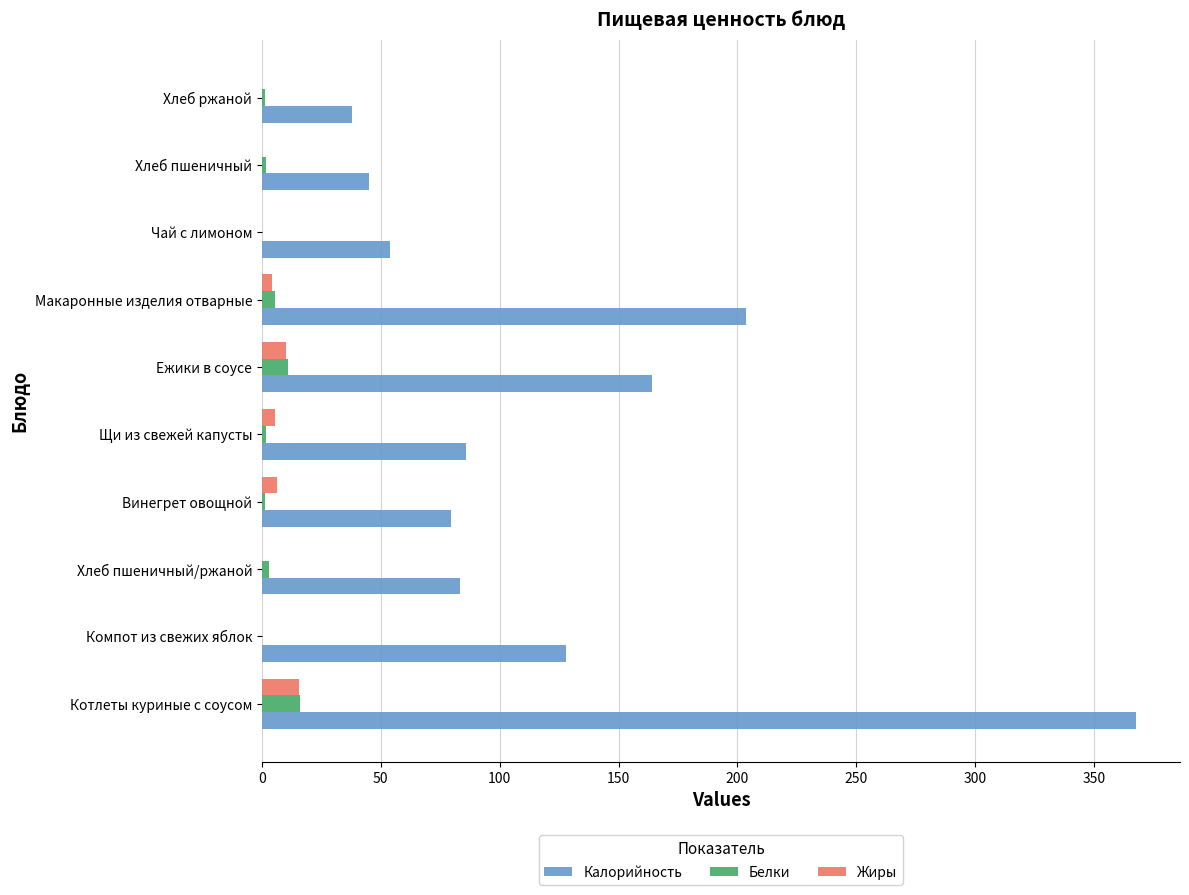

The value of Белки at Ежики в соусе is 10.8. True or false?

True